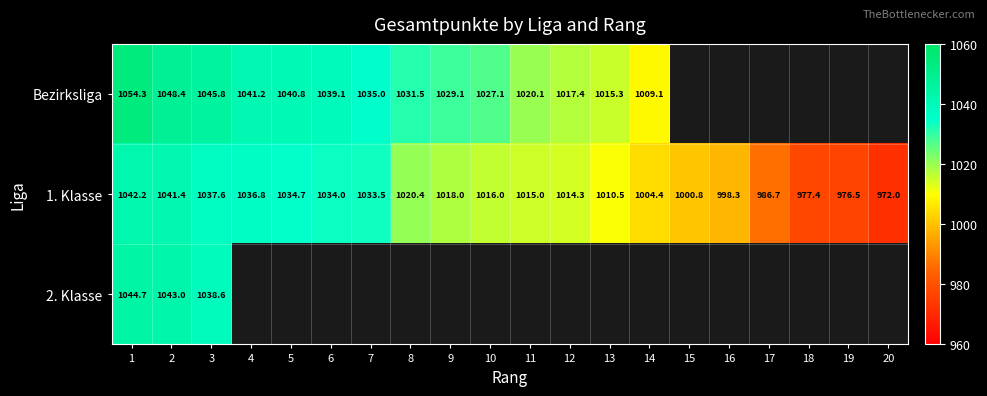

What is the approximate value of 1. Klasse at 19?

976.5